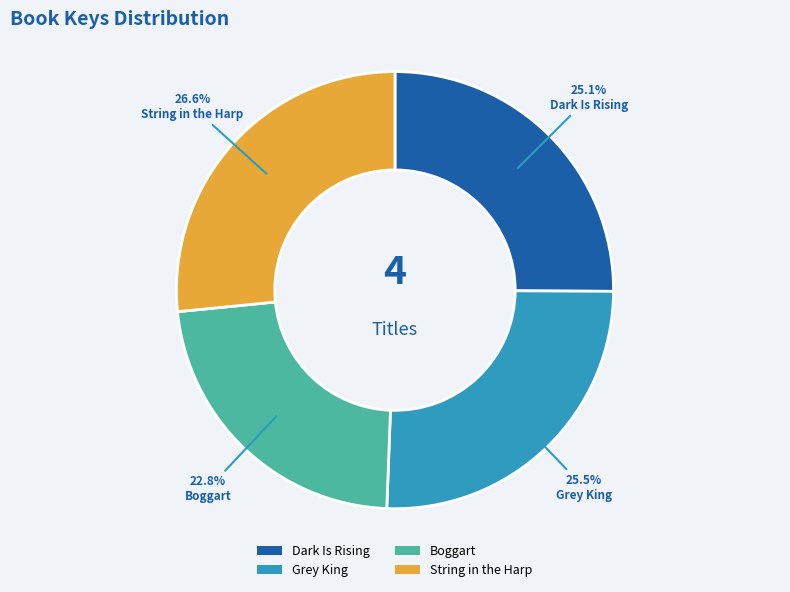

What portion of the pie excludes Boggart?

77.2%